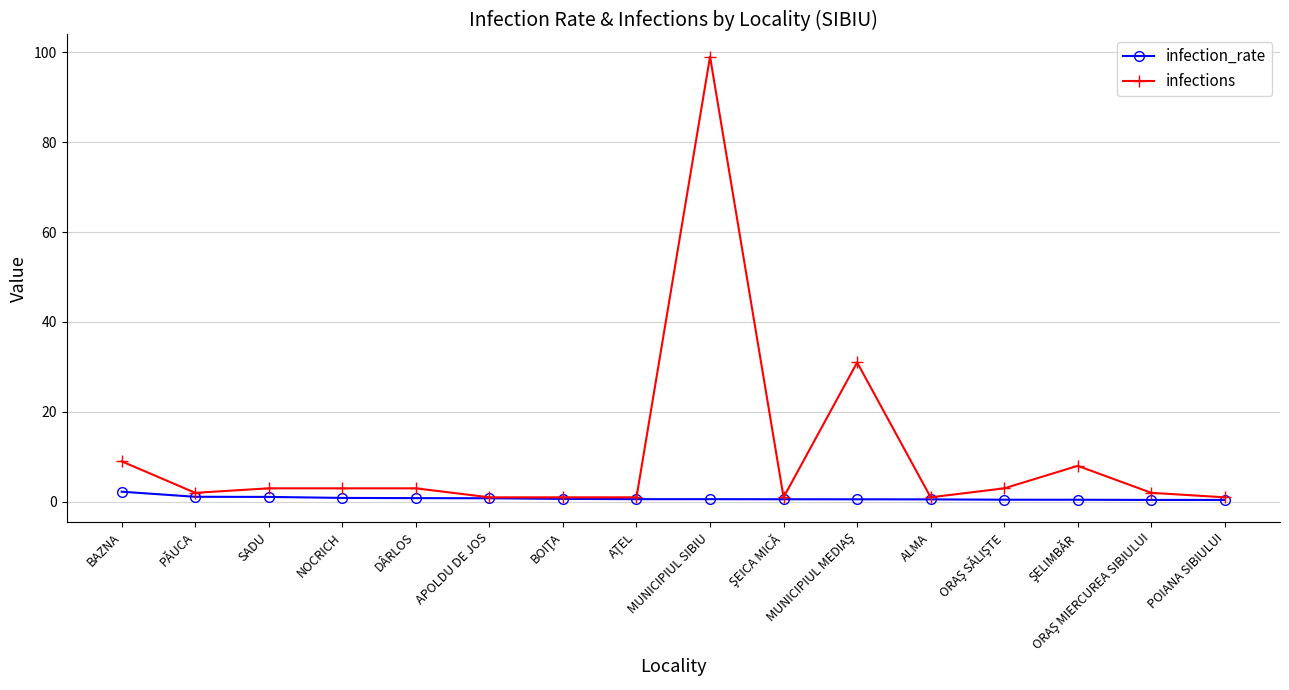

At which label does infections first exceed 3?

BAZNA